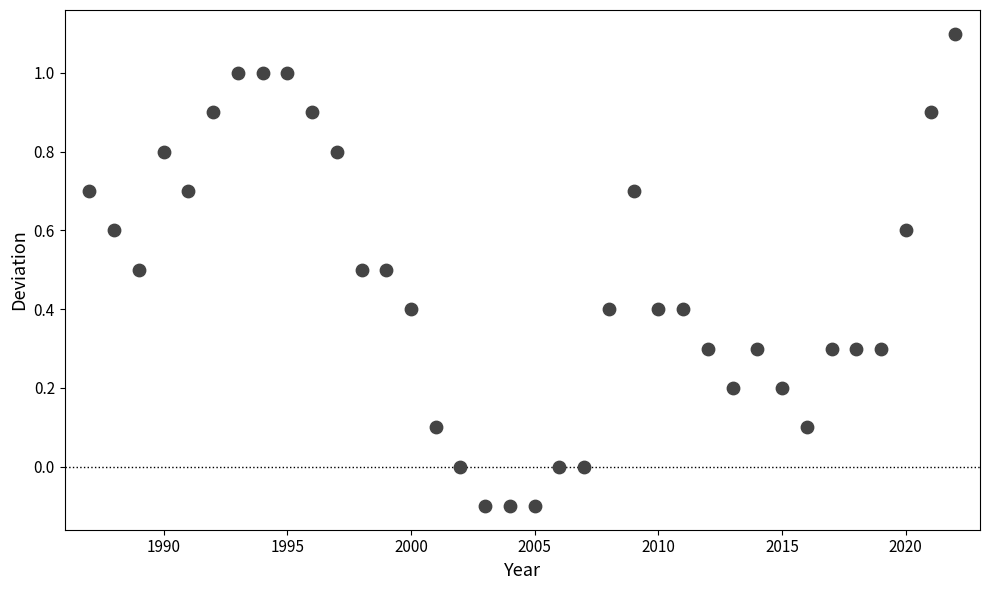

What is the range of X values (max minus min)?

35.0